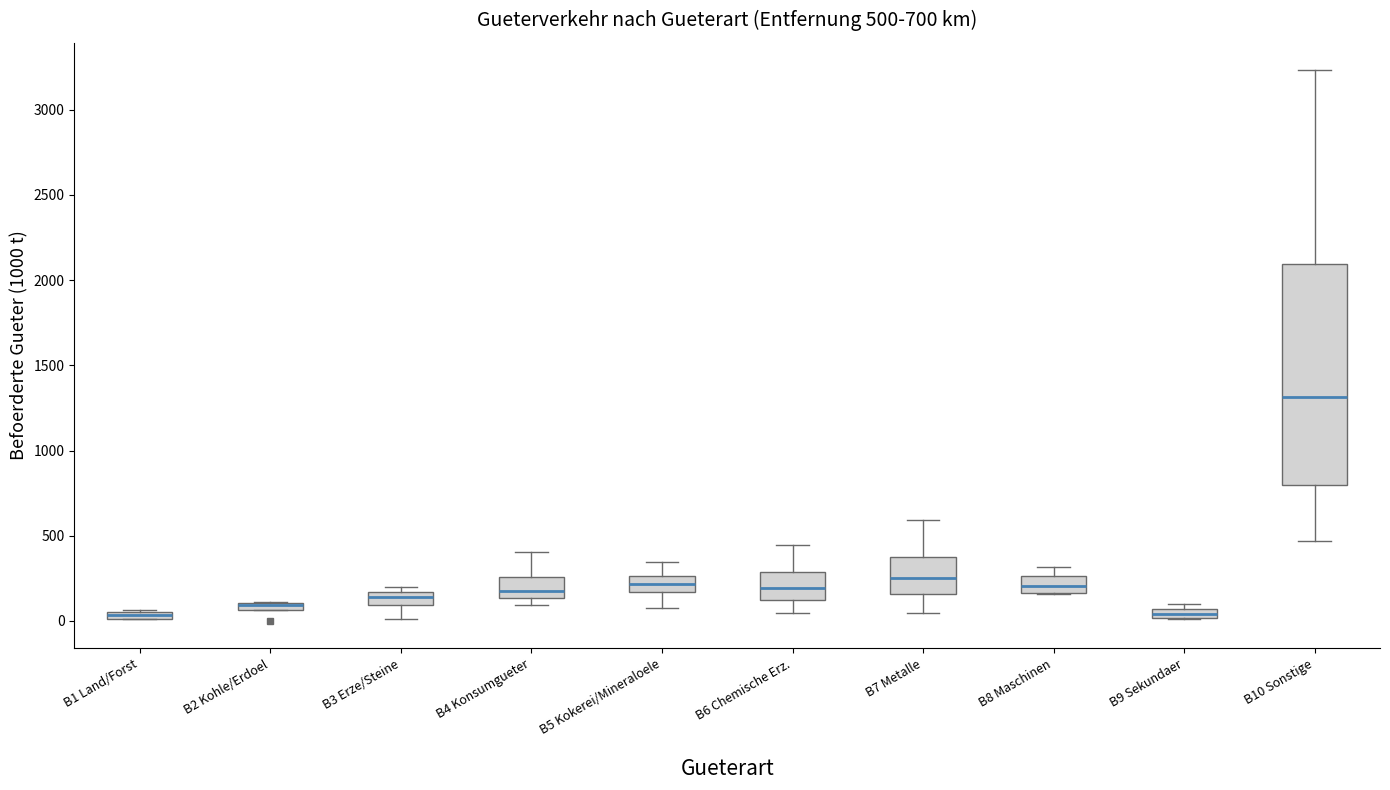

Comparing the boxes themselves (not the whiskers), which one is the tallest?

B10 Sonstige